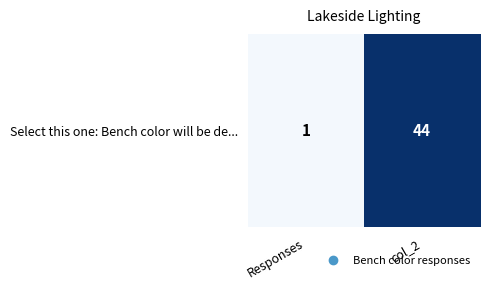

Reading right to left, extract all data points from this chart.

col_2=44	Responses=1